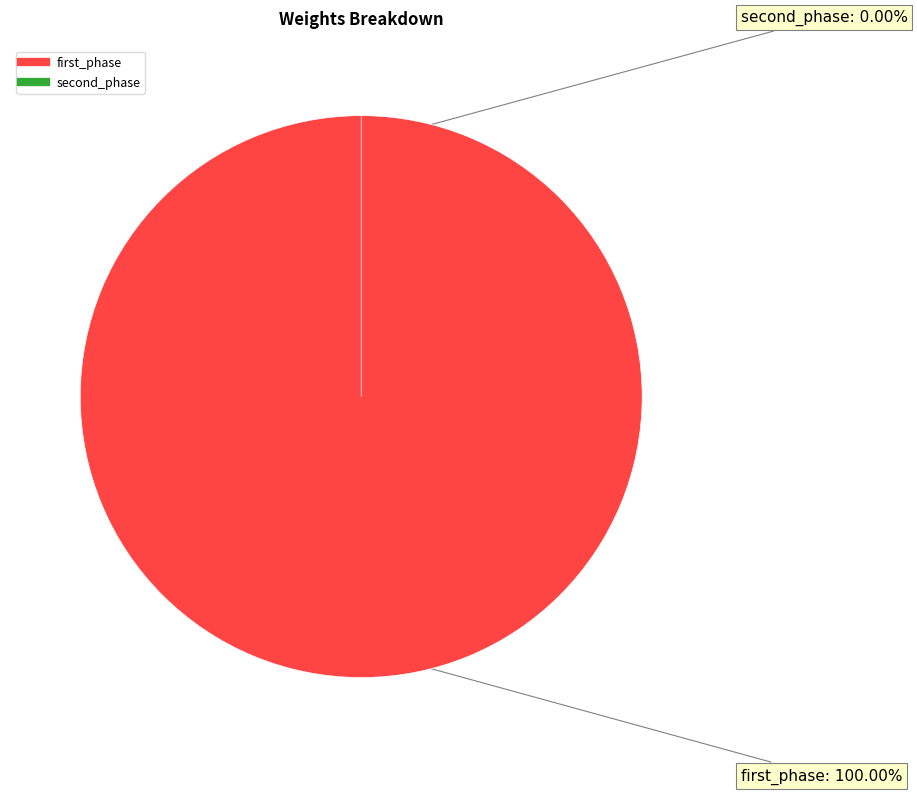

Which category has the biggest portion of the pie?

first_phase